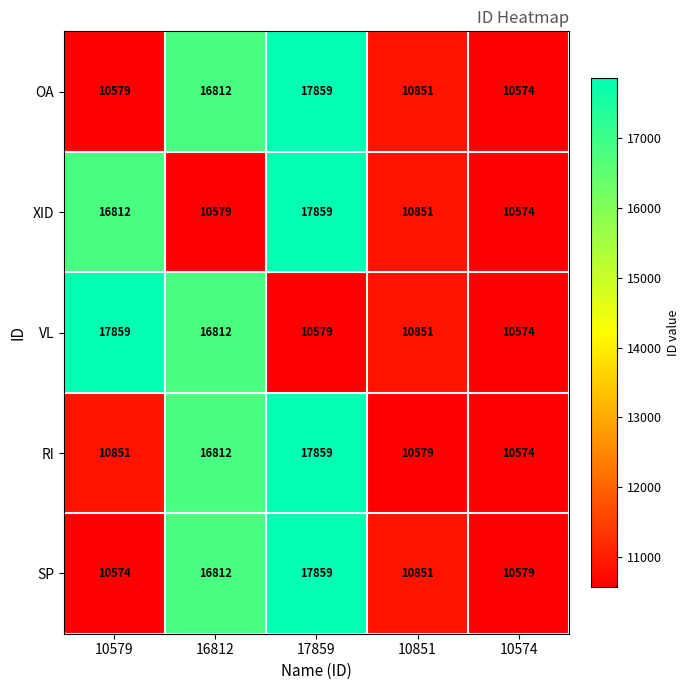

At which category is the sum across all series the highest?

17859